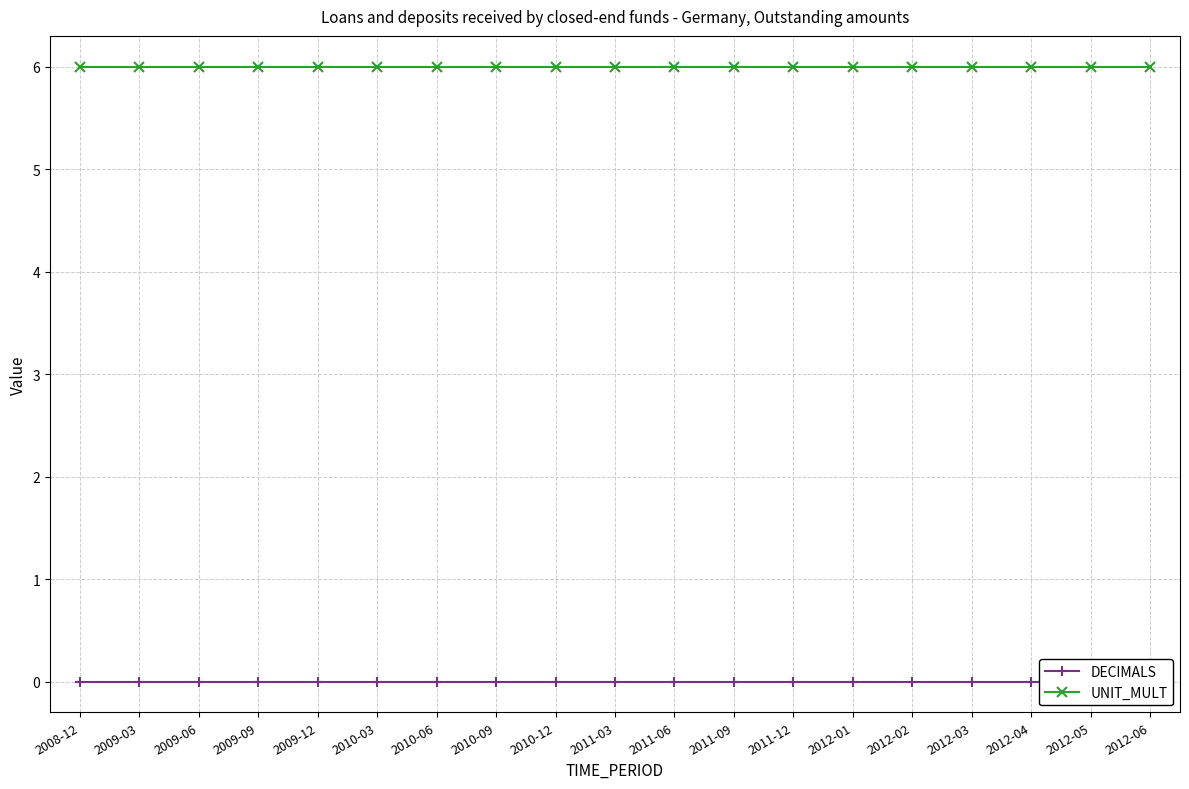

True or false: UNIT_MULT has more than 1 points higher than both neighbors.

False